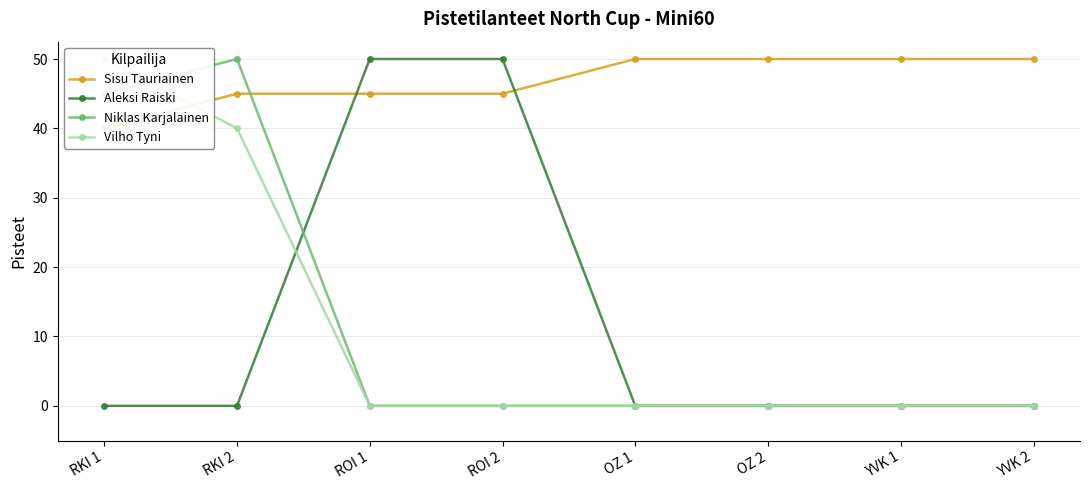

How many values in the Vilho Tyni series exceed 0?

2